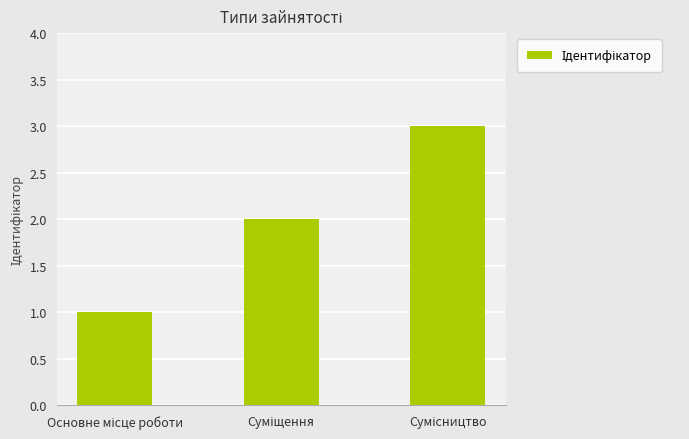

What is the value of the 1st bar from the left?

1